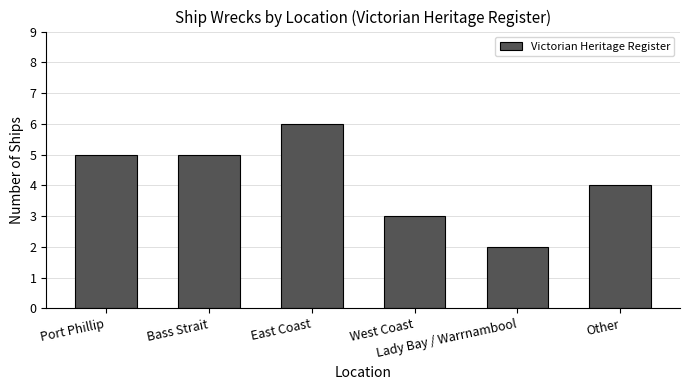

The value at East Coast is 3. True or false?

False